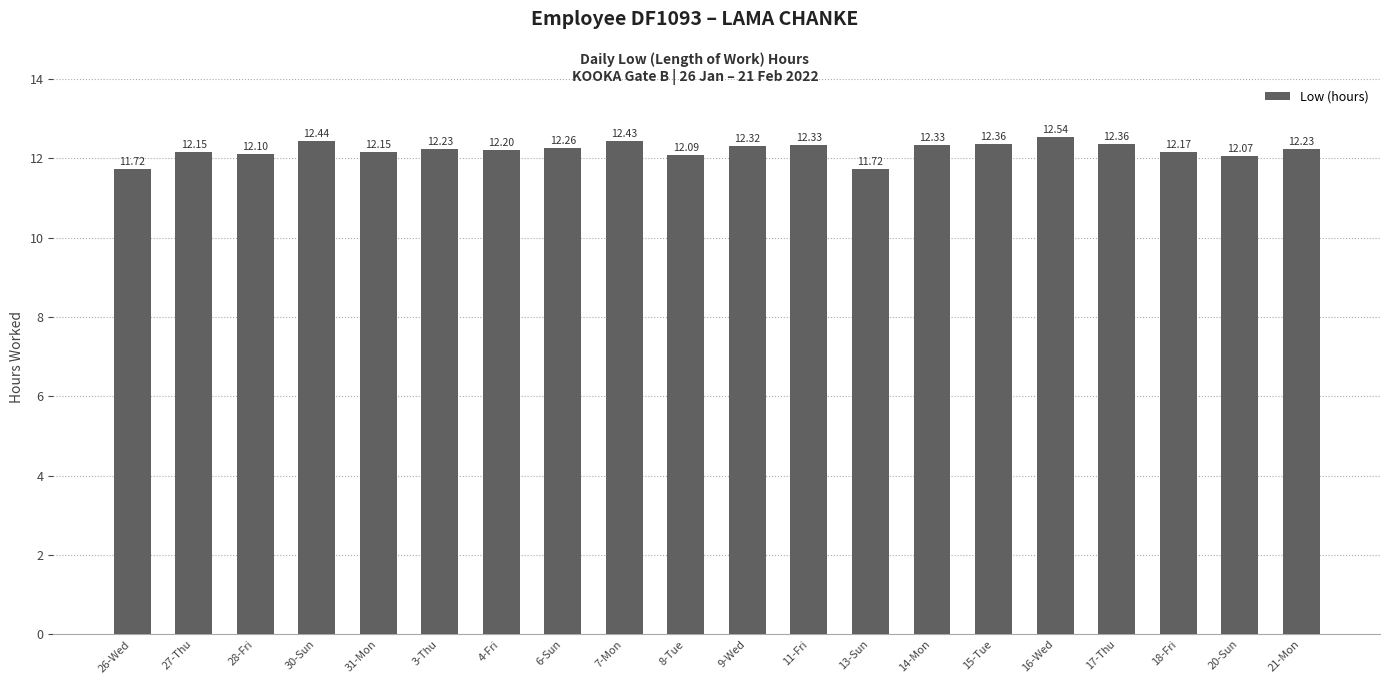

Which has a higher value, 3-Thu or 15-Tue?

15-Tue